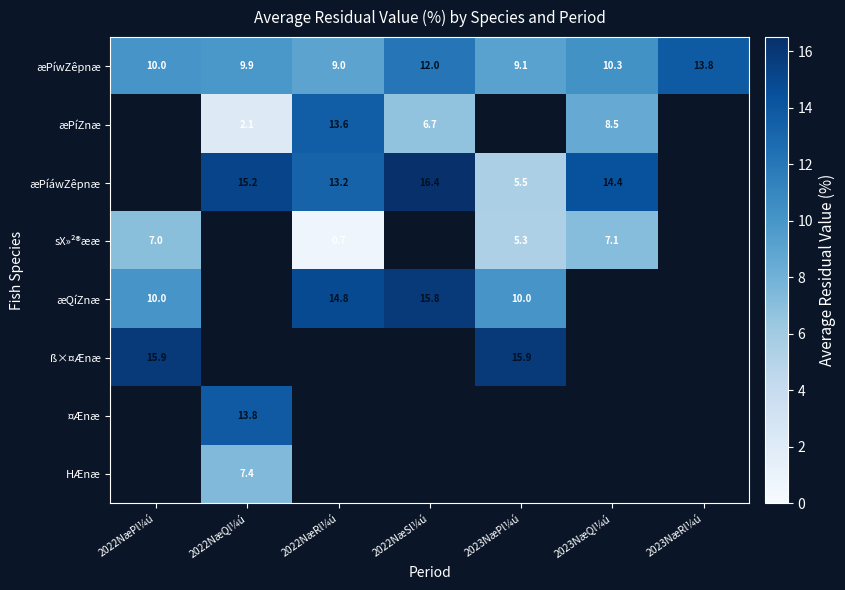

At how many categories does at least one series exceed 14?

6